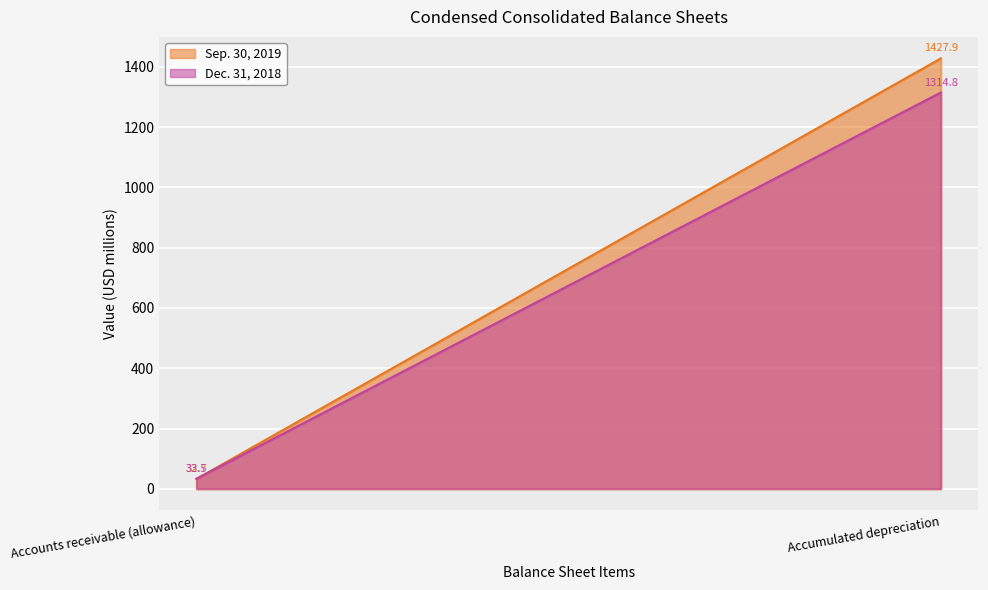

What are all the series names shown in the legend?

Sep. 30, 2019, Dec. 31, 2018